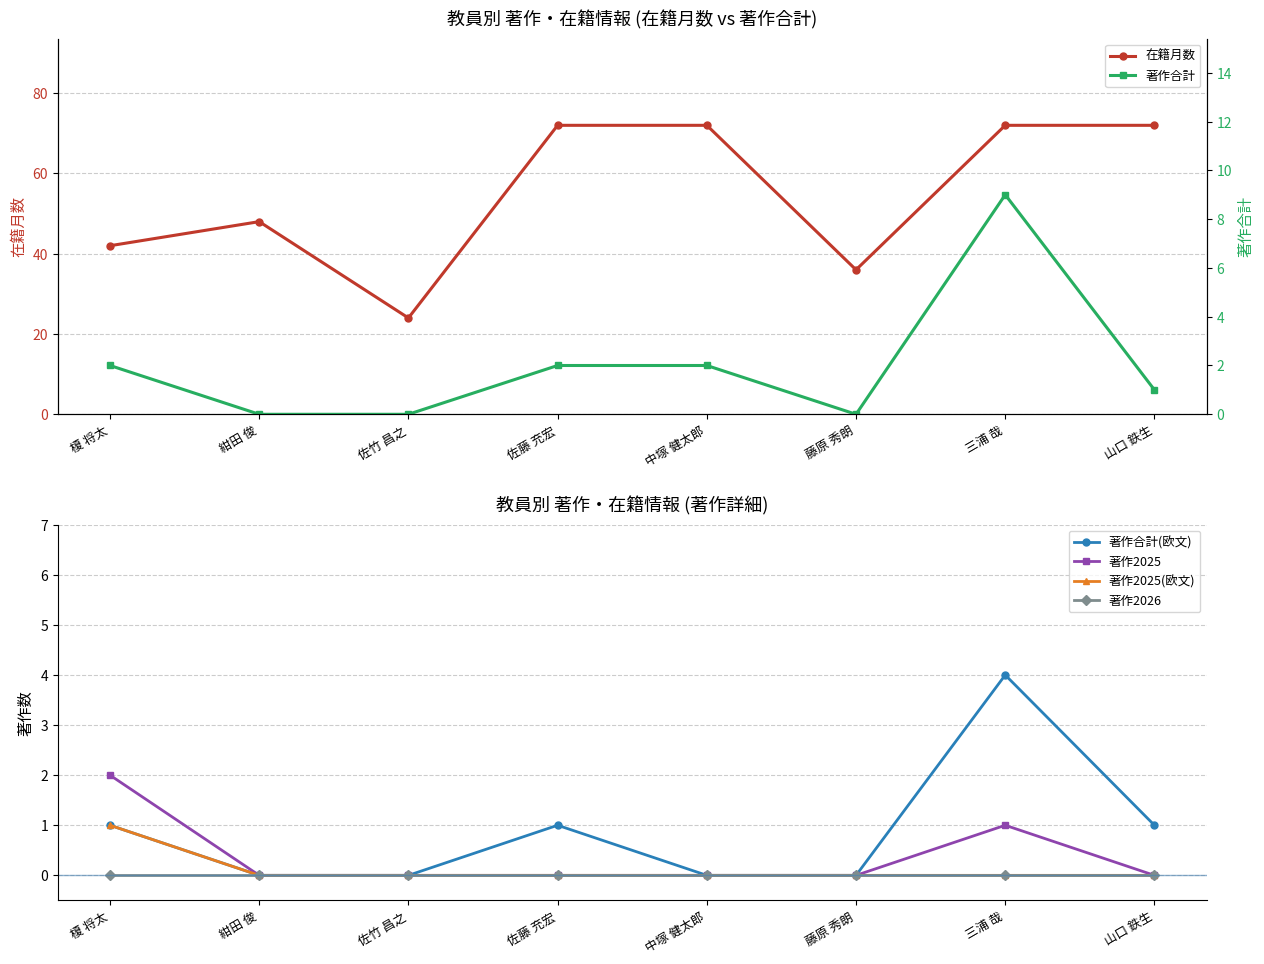

At which label is 著作2026 closest to 0?

榎 将太